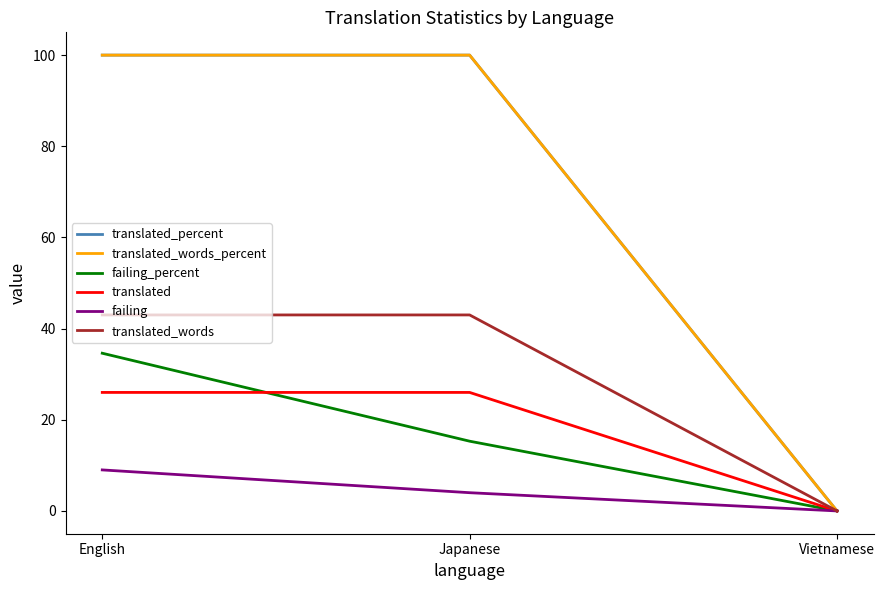

Where is translated_words_percent nearest to the value 50?

English